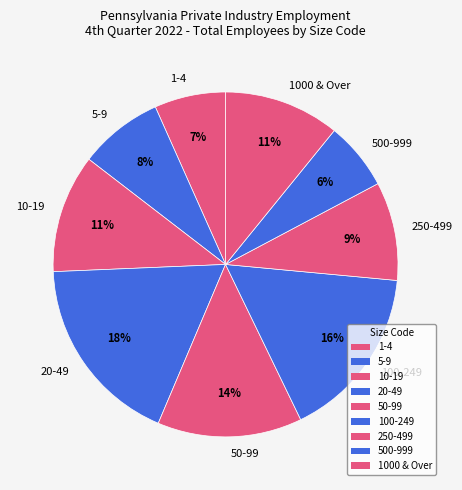

Which slice is the largest?

20-49